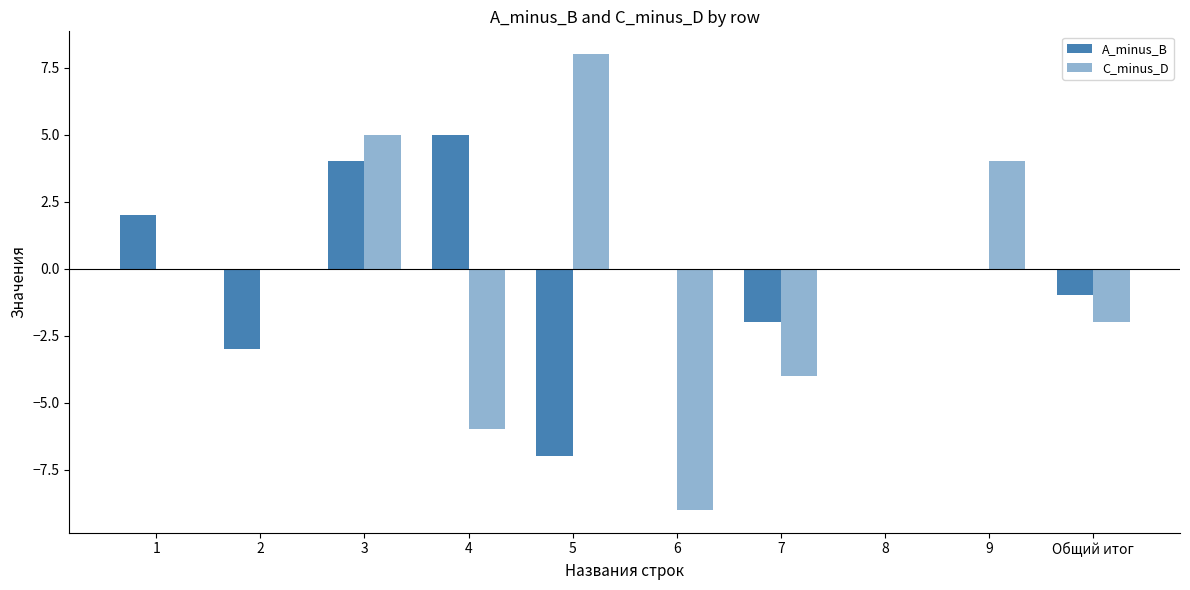

Does the chart contain stacked bars?

No